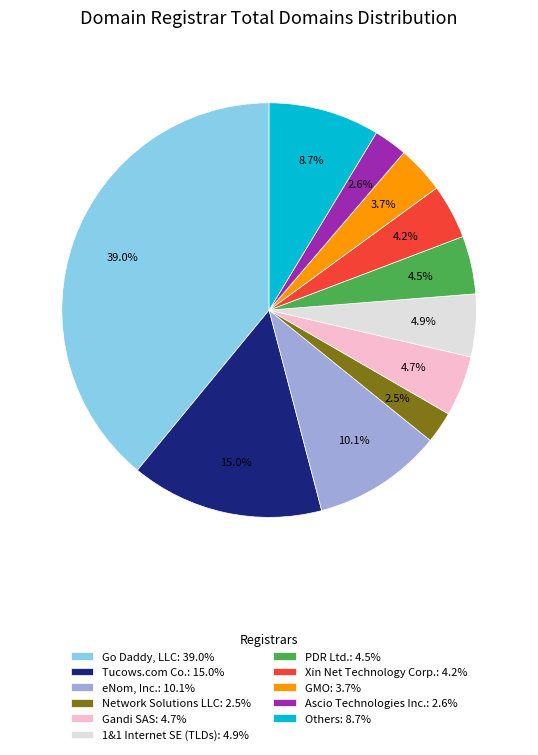

Which has a higher value, Others: 8.7% or Network Solutions LLC: 2.5%?

Others: 8.7%